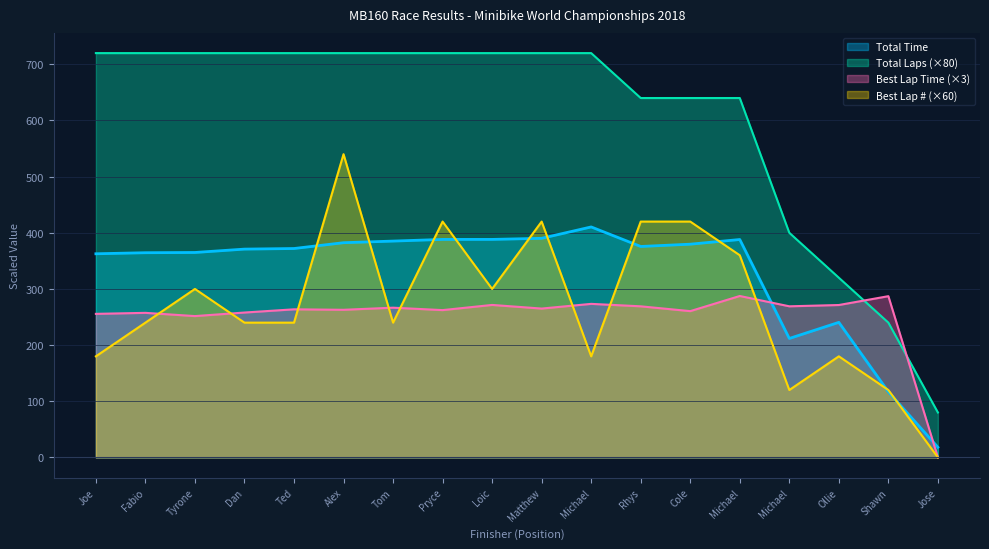

True or false: Total Laps has more than 1 points higher than both neighbors.

False